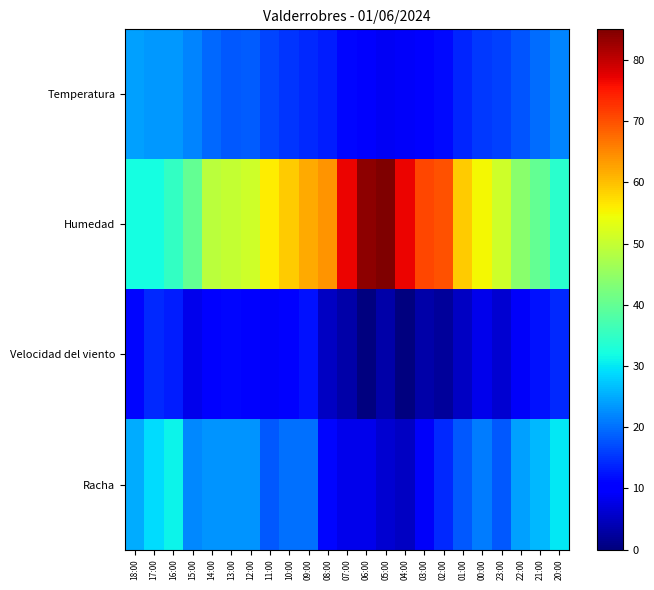

At how many categories does at least one series exceed 9?

23